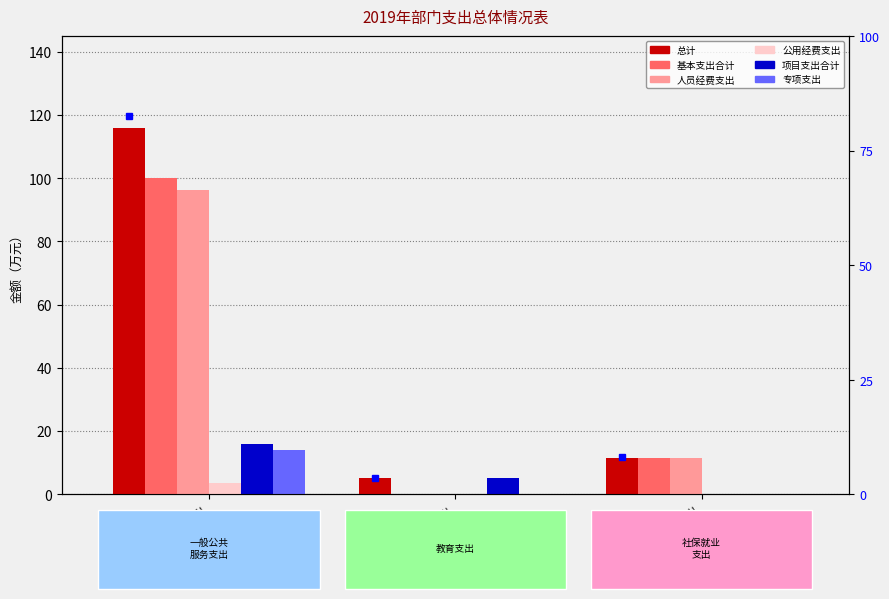

Between 教育支出 and 社会保障和就业支出, which series saw the biggest shift?

基本支出合计